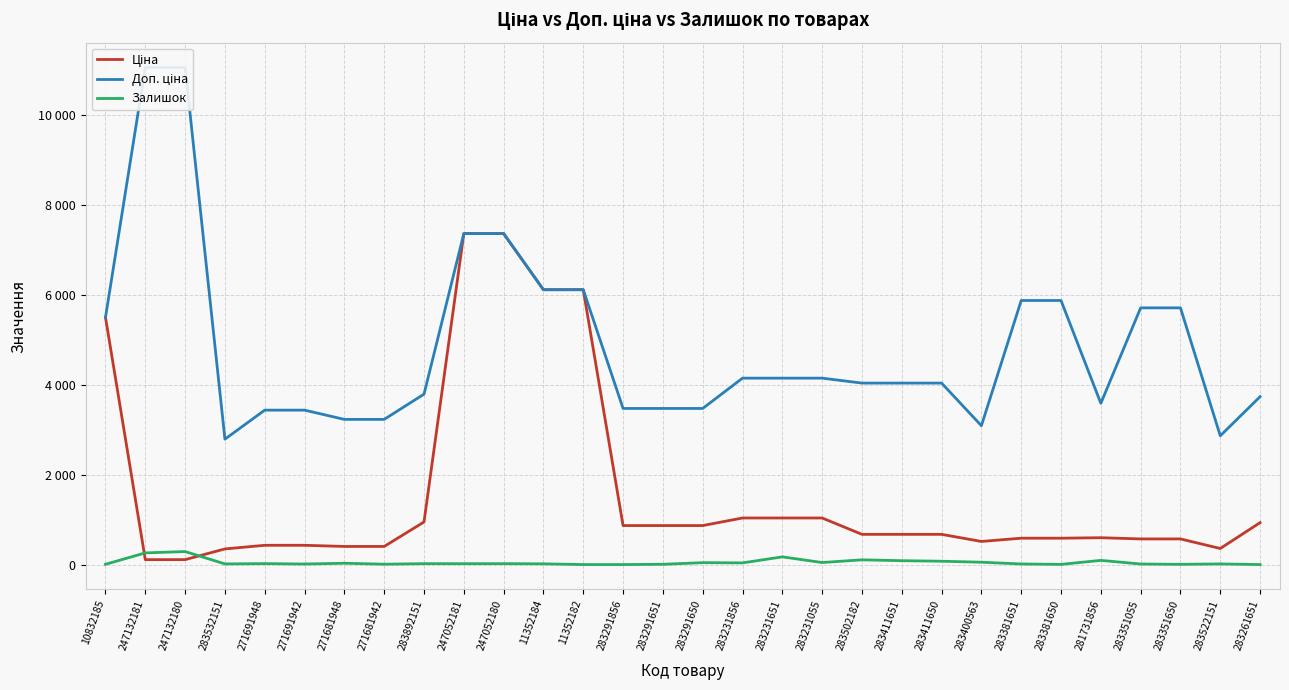

Which category has the highest value in the Залишок series?

247132180